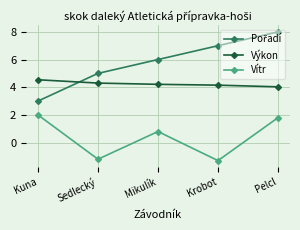

What is the sum of all Vítr values?

2.1